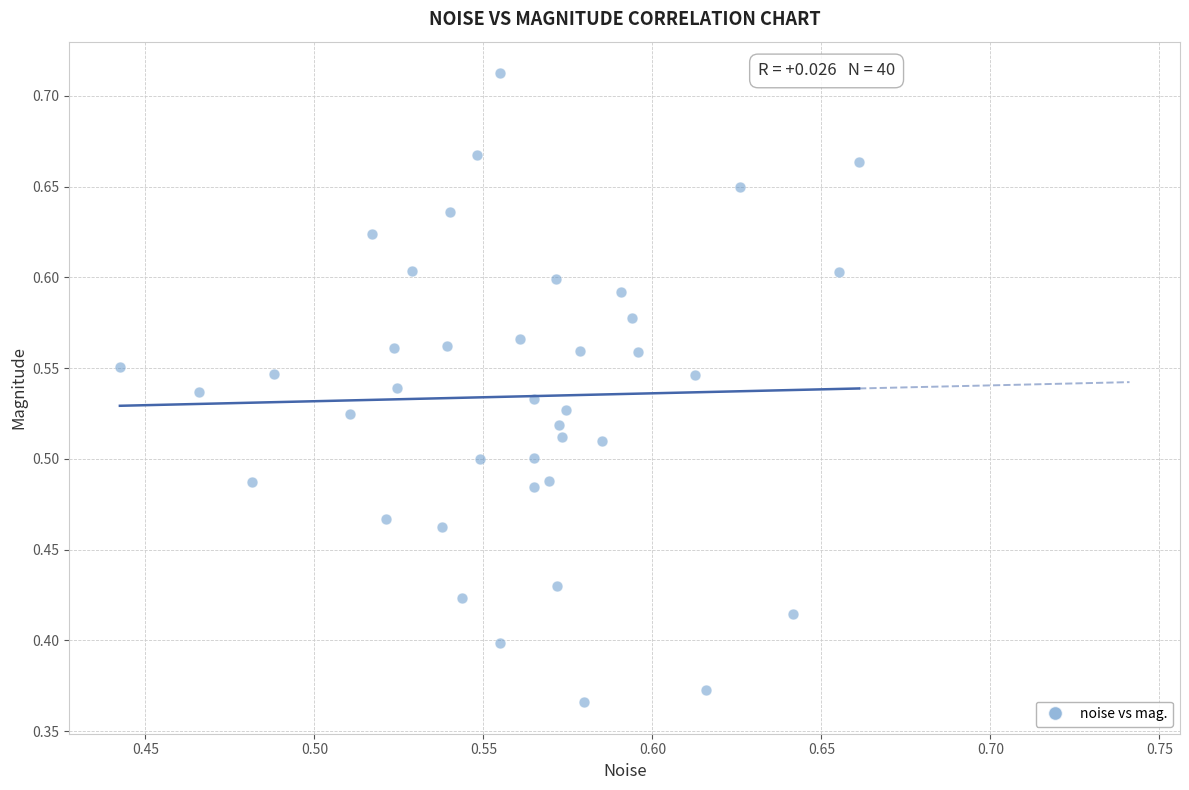

What is the range of Y values (max minus min)?

0.3